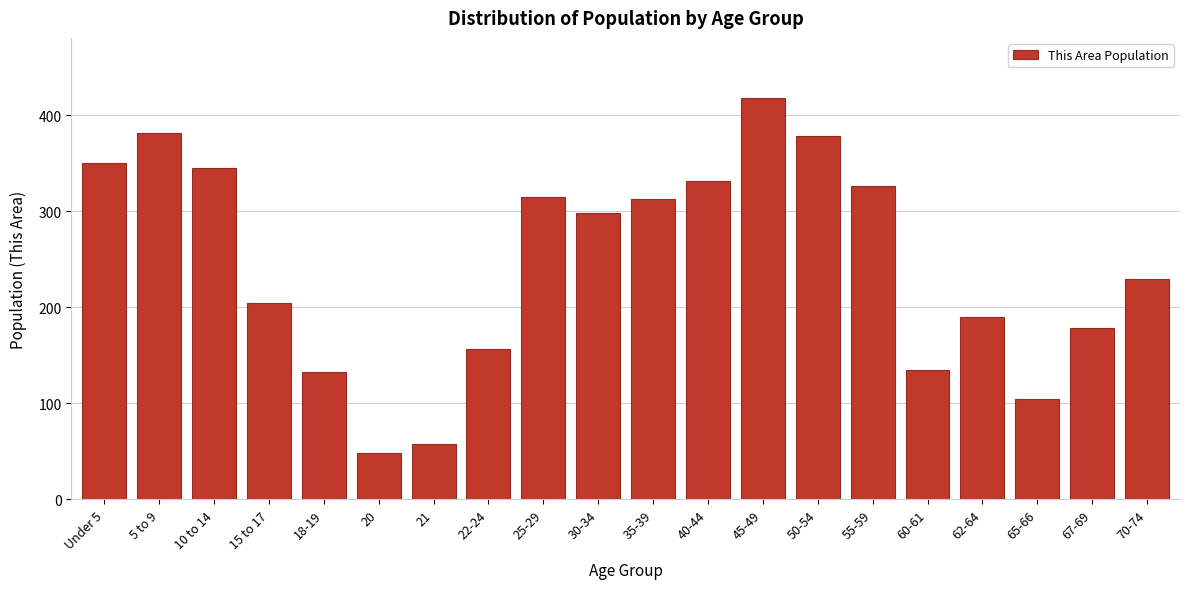

Reading left to right, list all the values displayed in this chart.

Under 5=350	5 to 9=382	10 to 14=345	15 to 17=205	18-19=133	20=48	21=58	22-24=157	25-29=315	30-34=298	35-39=313	40-44=332	45-49=418	50-54=378	55-59=326	60-61=135	62-64=190	65-66=105	67-69=179	70-74=230